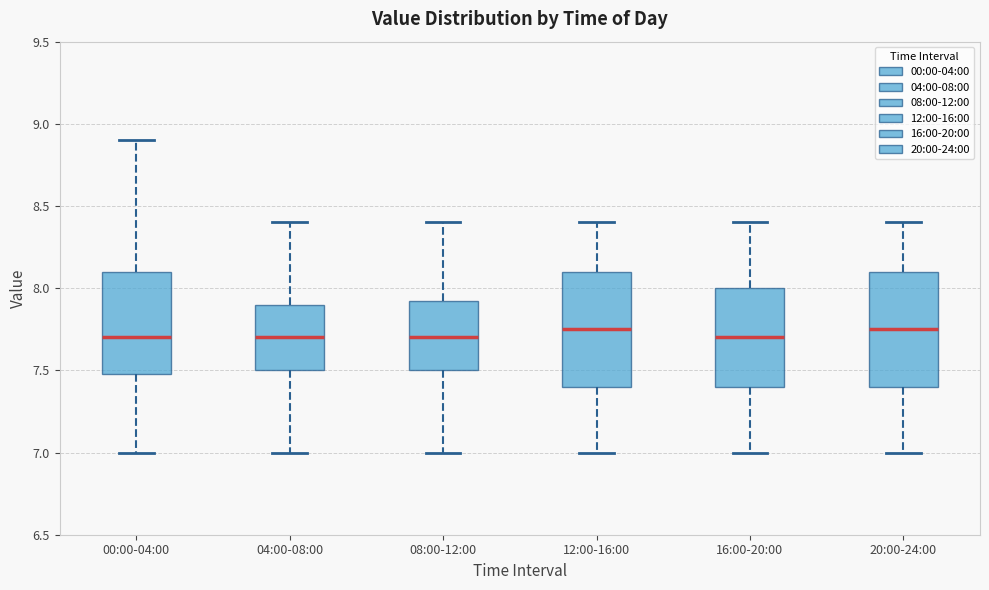

Reading left to right, read every box against the y-axis: the position of its median line, the range the box covers, and the ends of its whiskers. The values are not printed on the chart, so give them approximately, as read against the axis.

00:00-04:00: median 7.70, box 7.50 to 8.10, whiskers 7.00 to 8.90
04:00-08:00: median 7.70, box 7.50 to 7.90, whiskers 7.00 to 8.40
08:00-12:00: median 7.70, box 7.50 to 7.95, whiskers 7.00 to 8.40
12:00-16:00: median 7.75, box 7.40 to 8.10, whiskers 7.00 to 8.40
16:00-20:00: median 7.70, box 7.40 to 8.00, whiskers 7.00 to 8.40
20:00-24:00: median 7.75, box 7.40 to 8.10, whiskers 7.00 to 8.40